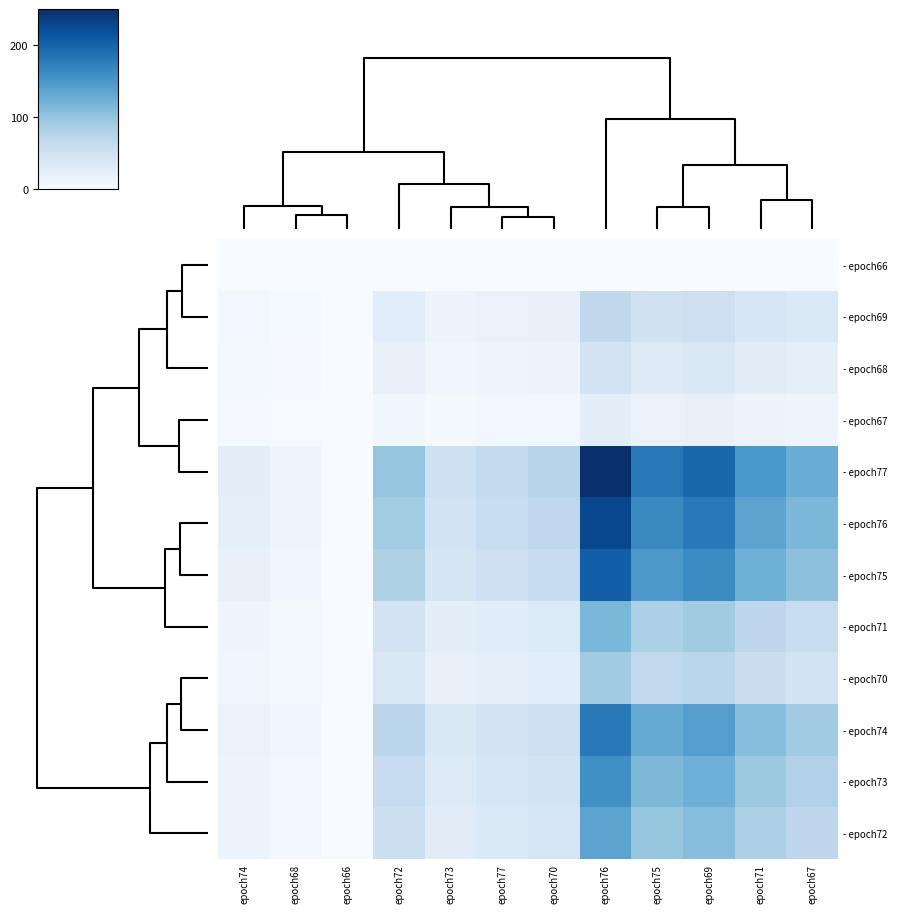

List the series in order of their peak value, highest first.

- epoch77, - epoch76, - epoch75, - epoch74, - epoch73, - epoch72, - epoch71, - epoch70, - epoch69, - epoch68, - epoch67, - epoch66